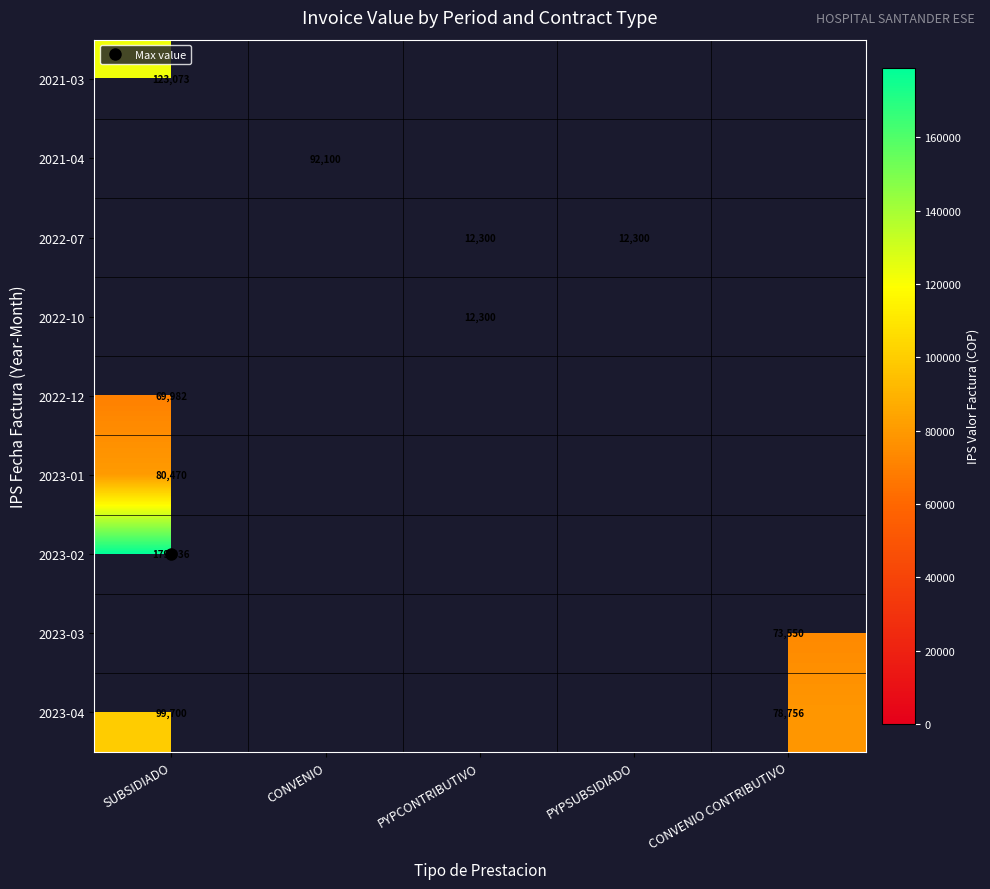

Rank the categories by 2023-03 value from lowest to highest.

SUBSIDIADO, CONVENIO, PYPCONTRIBUTIVO, PYPSUBSIDIADO, CONVENIO CONTRIBUTIVO